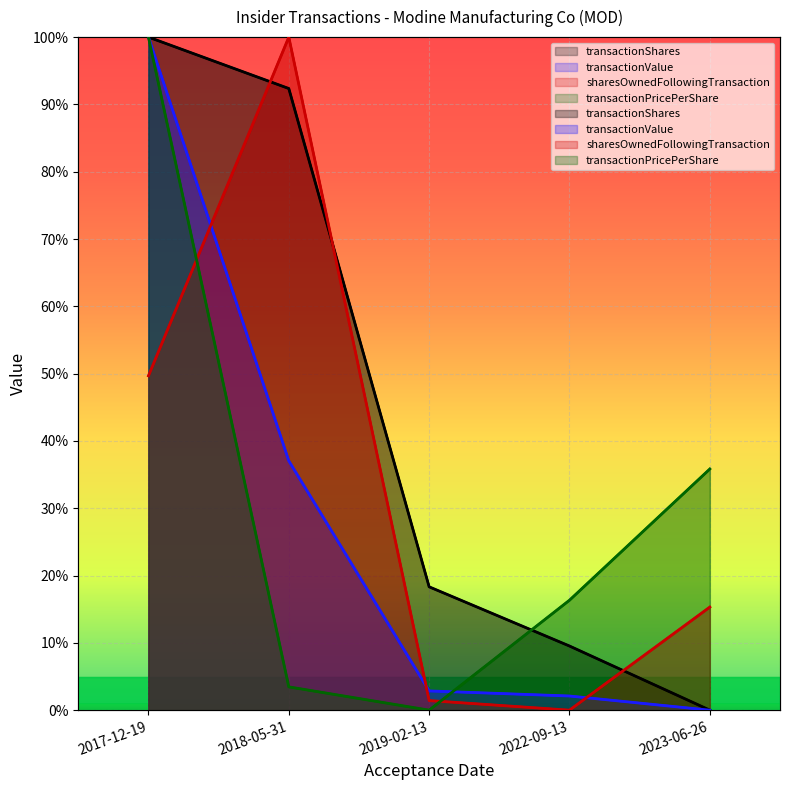

At 2018-05-31, list the series in order from smallest to largest.

transactionPricePerShare, transactionValue, transactionShares, sharesOwnedFollowingTransaction